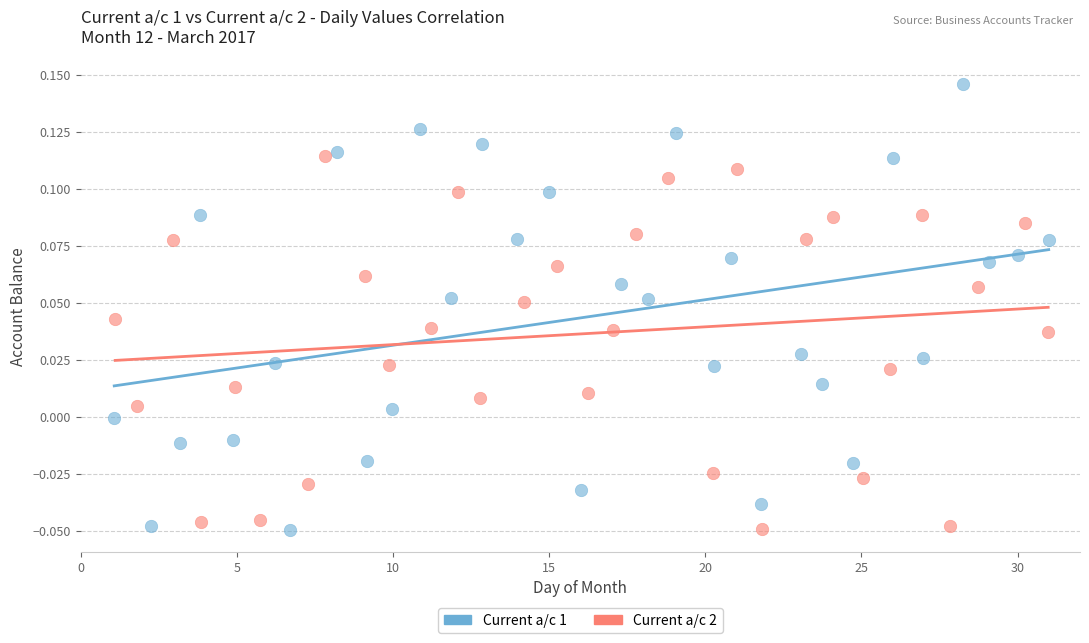

Which series reaches the maximum Y coordinate?

Current a/c 1